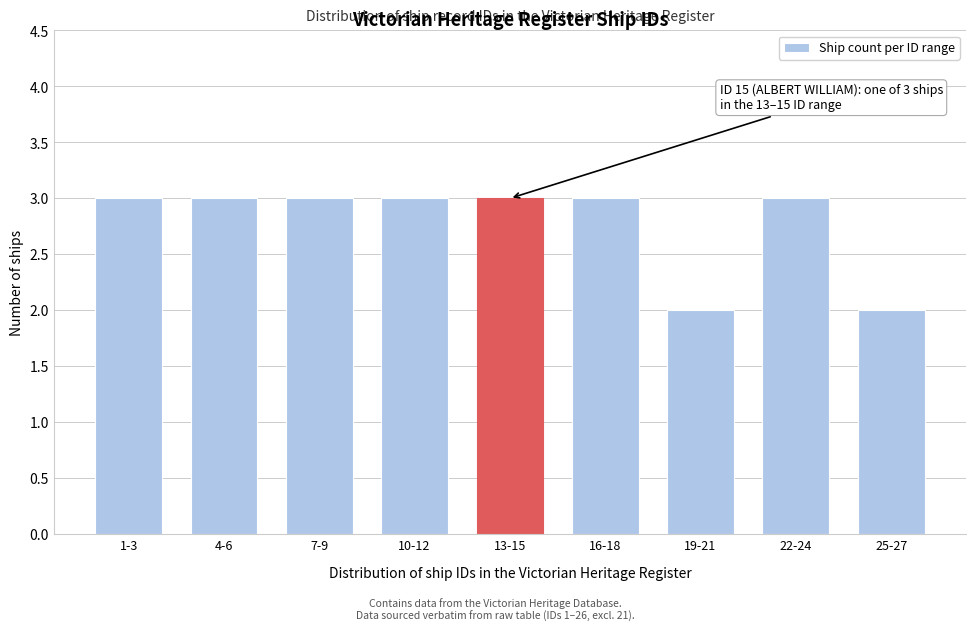

Reading left to right, extract all data points from this chart.

3	3	3	3	3	3	2	3	2